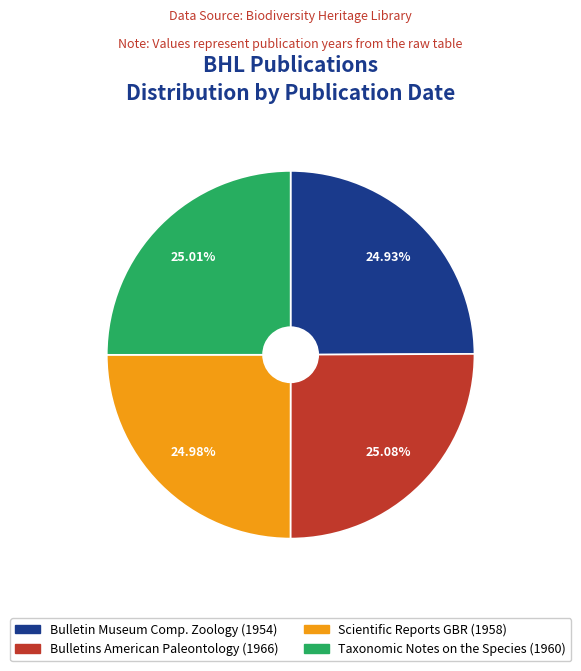

Is there a majority slice in this chart?

No